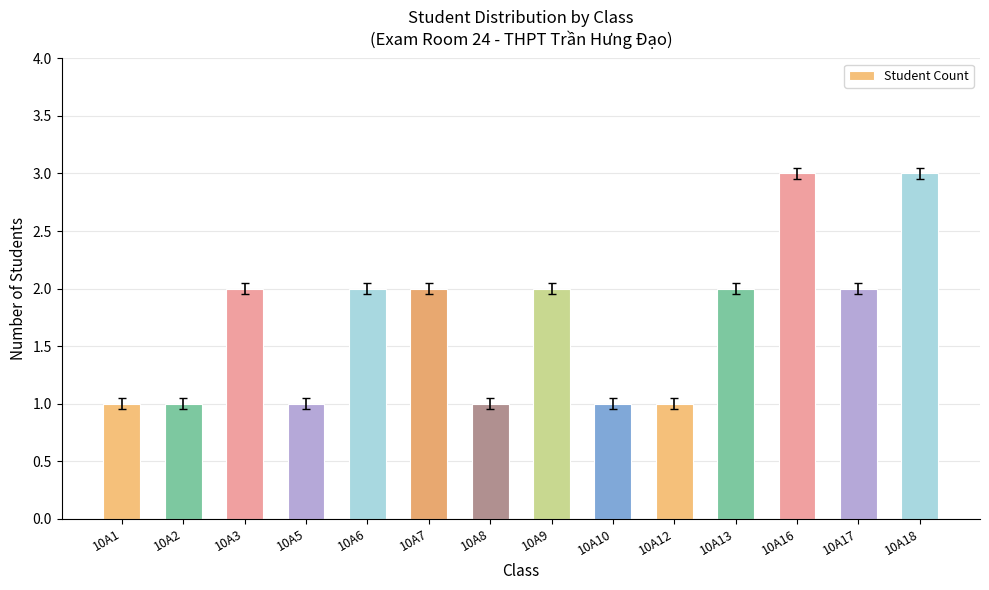

How many distinct data groups are displayed?

1